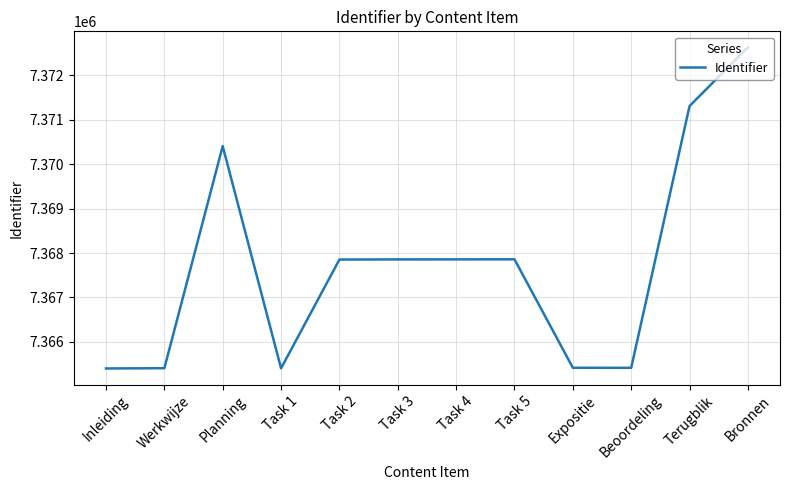

What is the difference between the maximum and minimum values?

7222